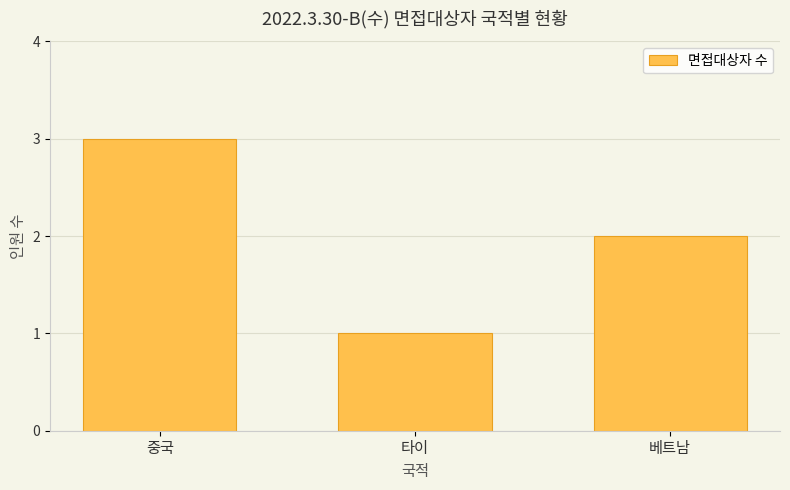

What is the value of the 1st bar from the left?

3